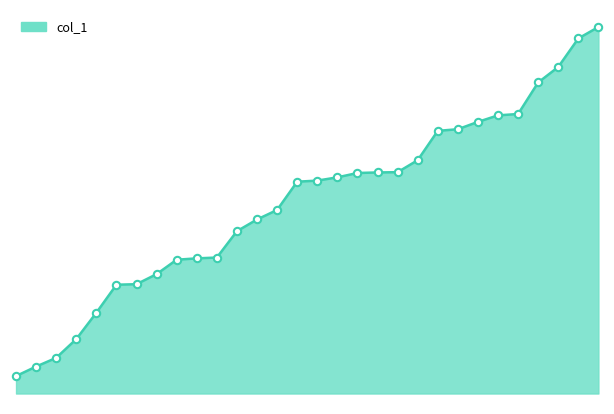

Does the chart have visible grid lines?

No